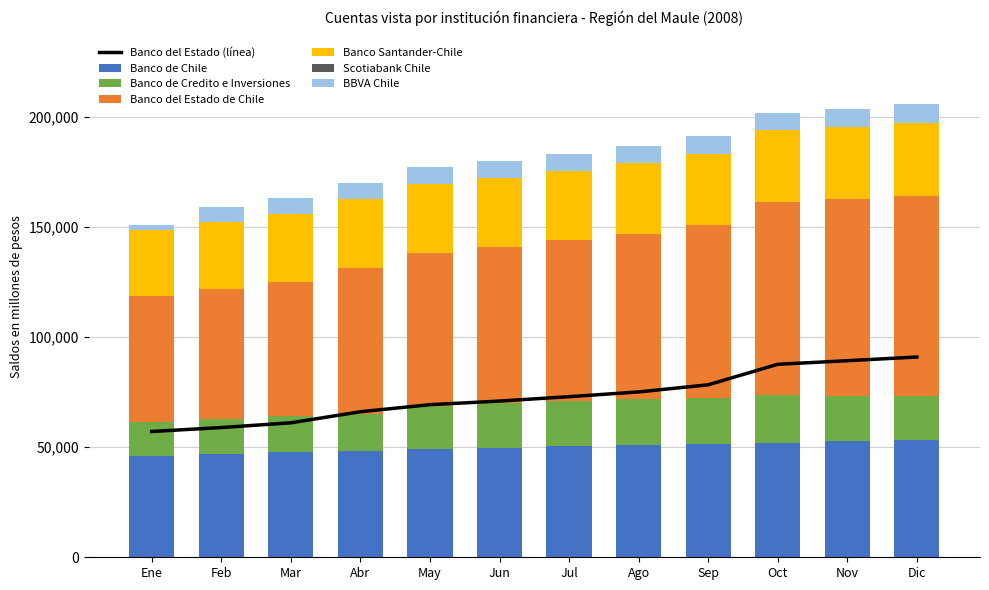

At which category is the sum across all series the highest?

Dic